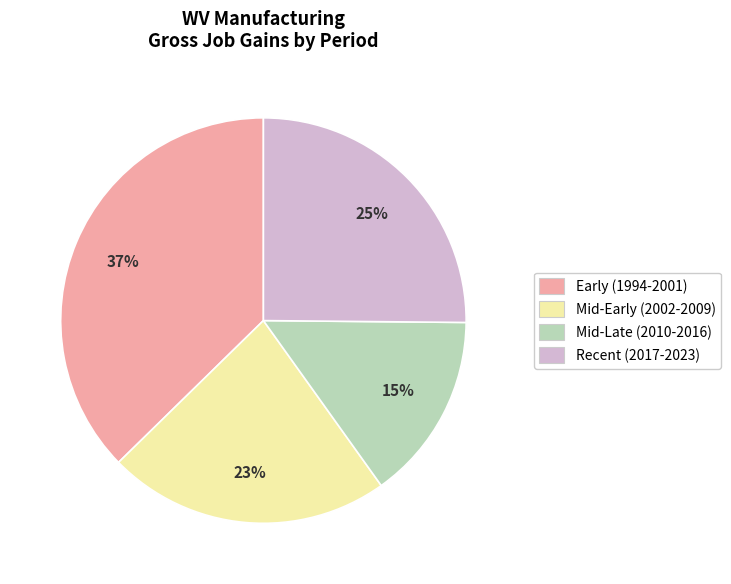

Which slice is the smallest?

Mid-Late (2010-2016)